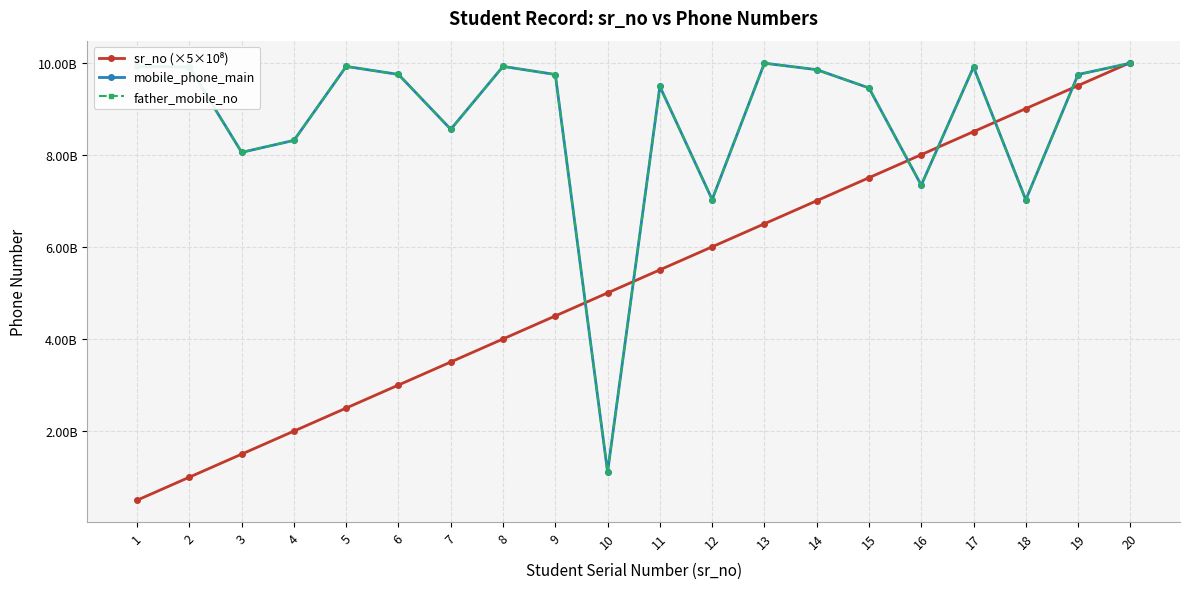

Does the chart have visible grid lines?

Yes